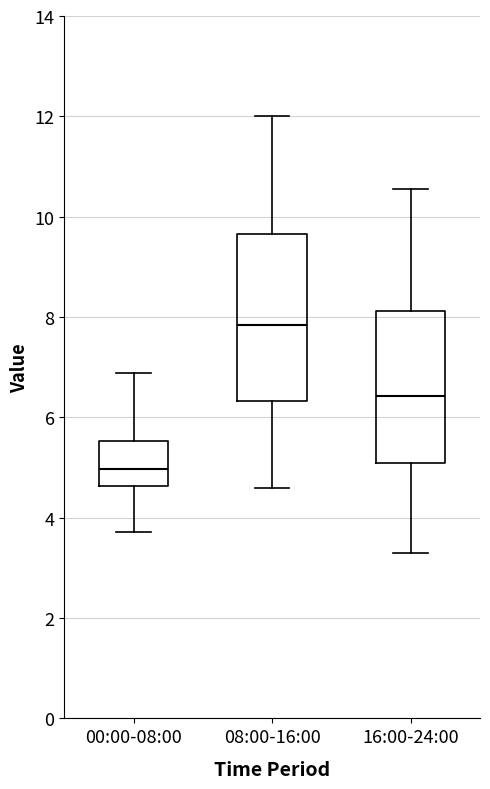

Where is the lower edge of the box for 08:00-16:00 on the y-axis? The values are not printed on the chart, so give them approximately, as read against the axis.

6.4